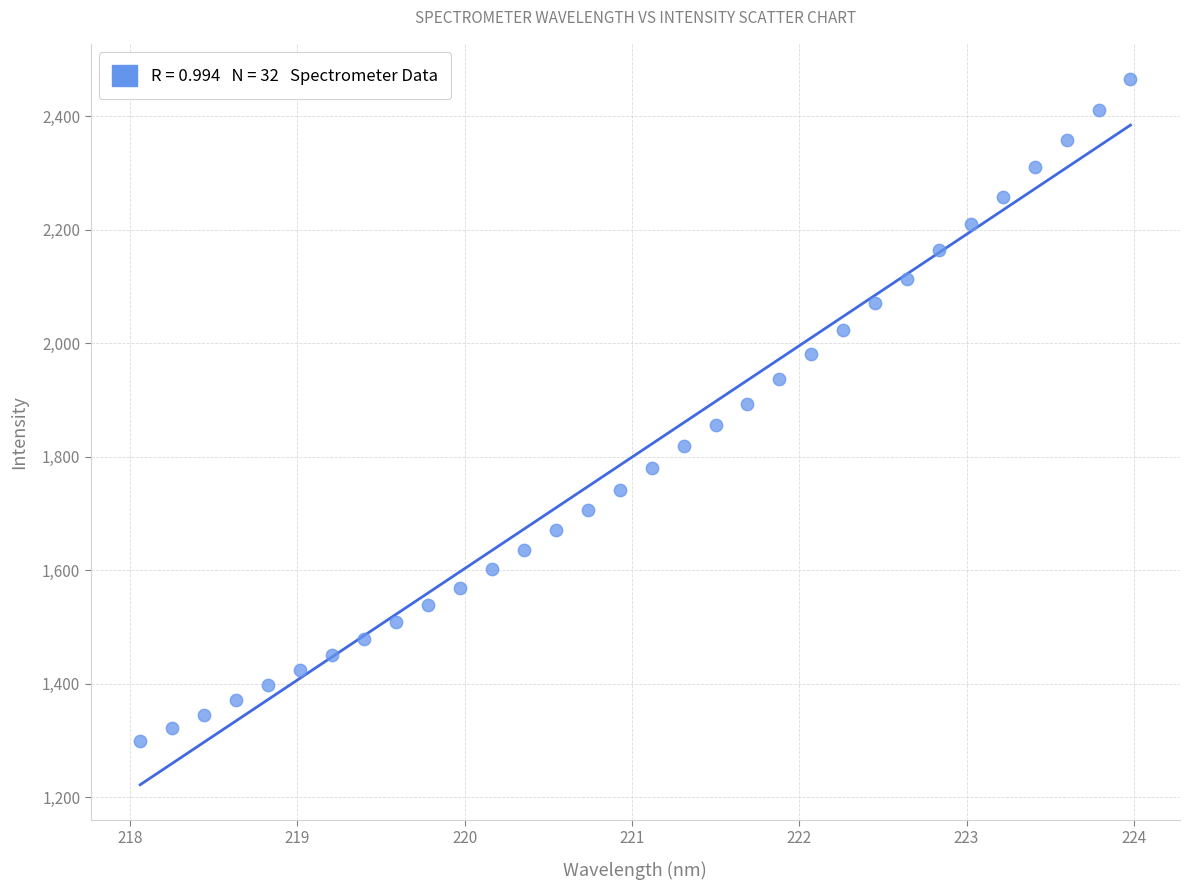

What is the range of Y values (max minus min)?

1165.9